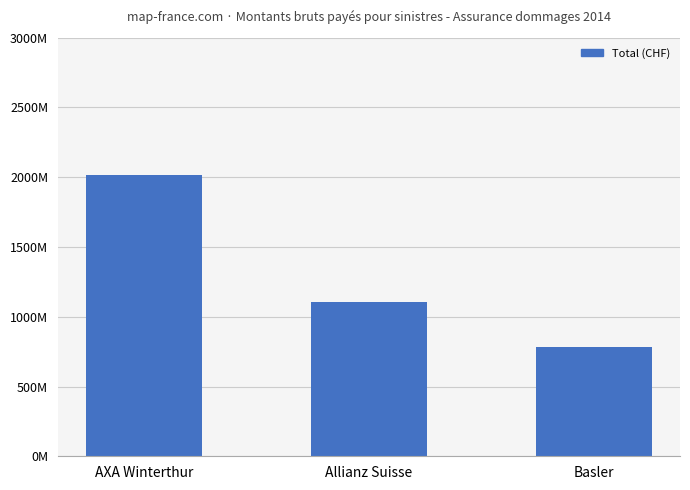

Which has a higher value, AXA Winterthur or Basler?

AXA Winterthur